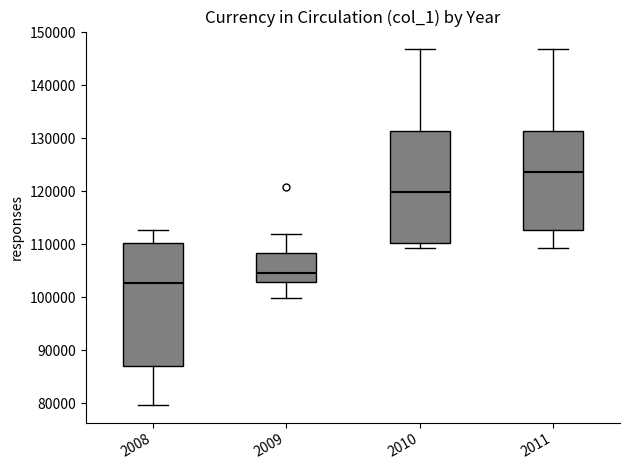

Where is the lower edge of the box at x = 2008 on the y-axis? The values are not printed on the chart, so give them approximately, as read against the axis.

87000